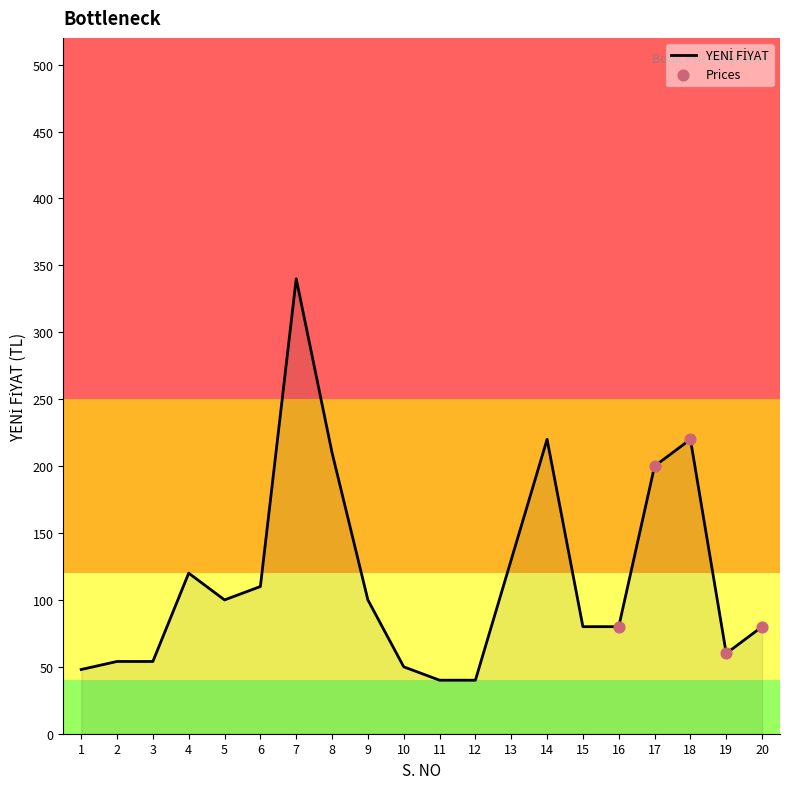

What is the ratio of the value at 12 to the value at 6?

0.4